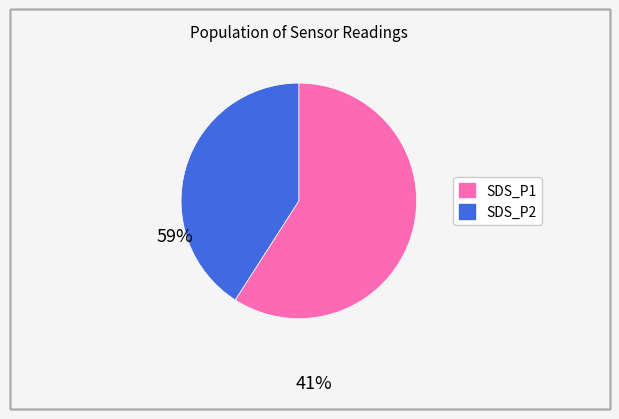

How many slices are in this pie chart?

2